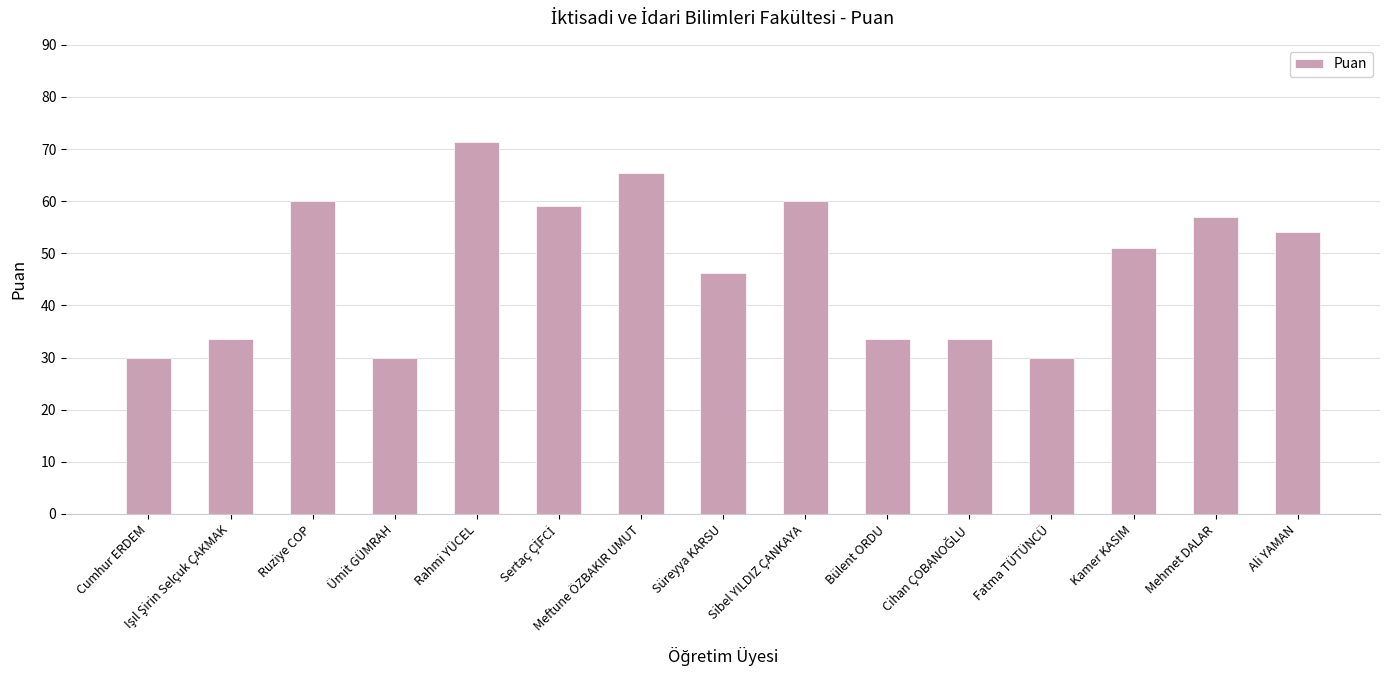

How many data points does each series have?

15